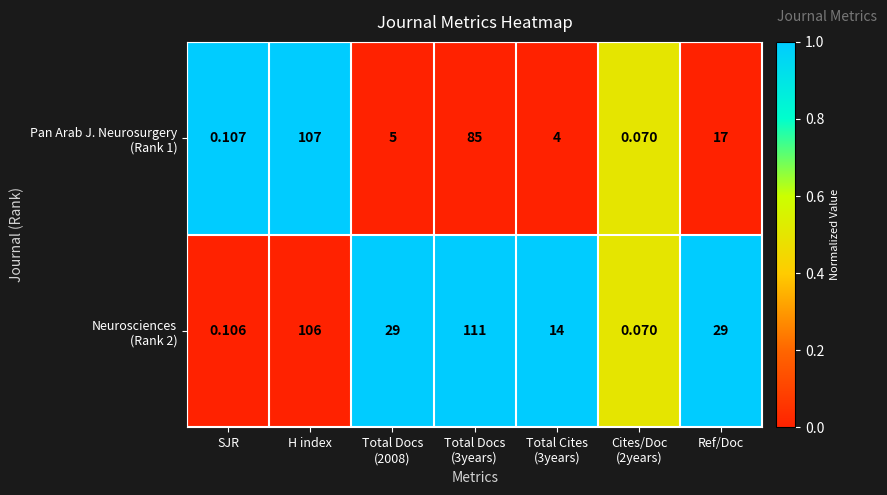

At which category is the sum across all series the highest?

H index